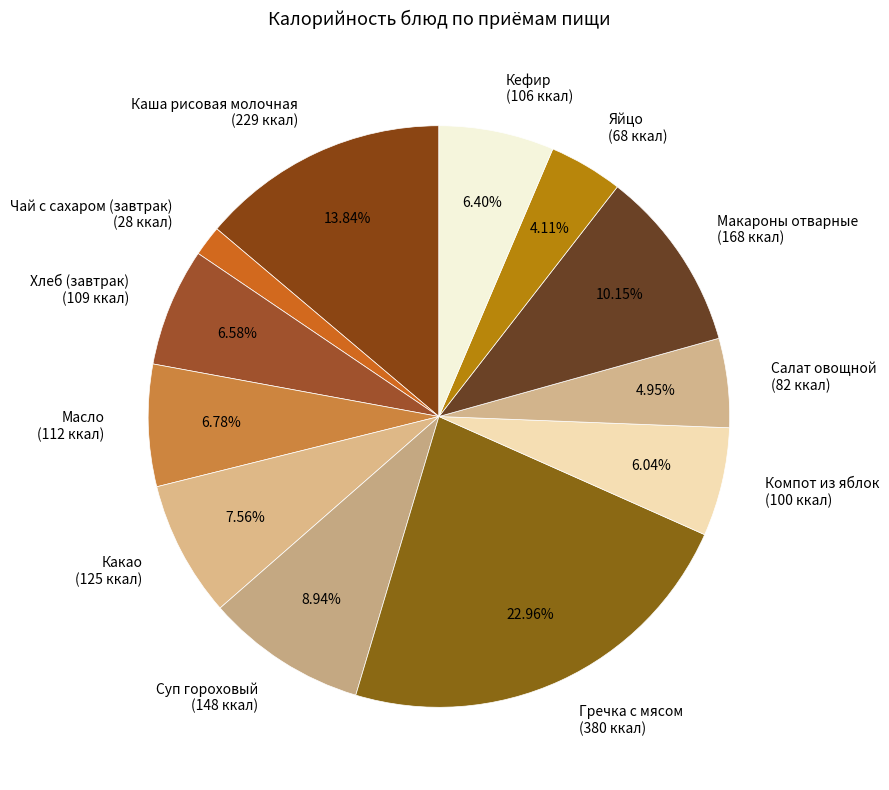

To the nearest percent, what portion does Суп гороховый represent?

9%